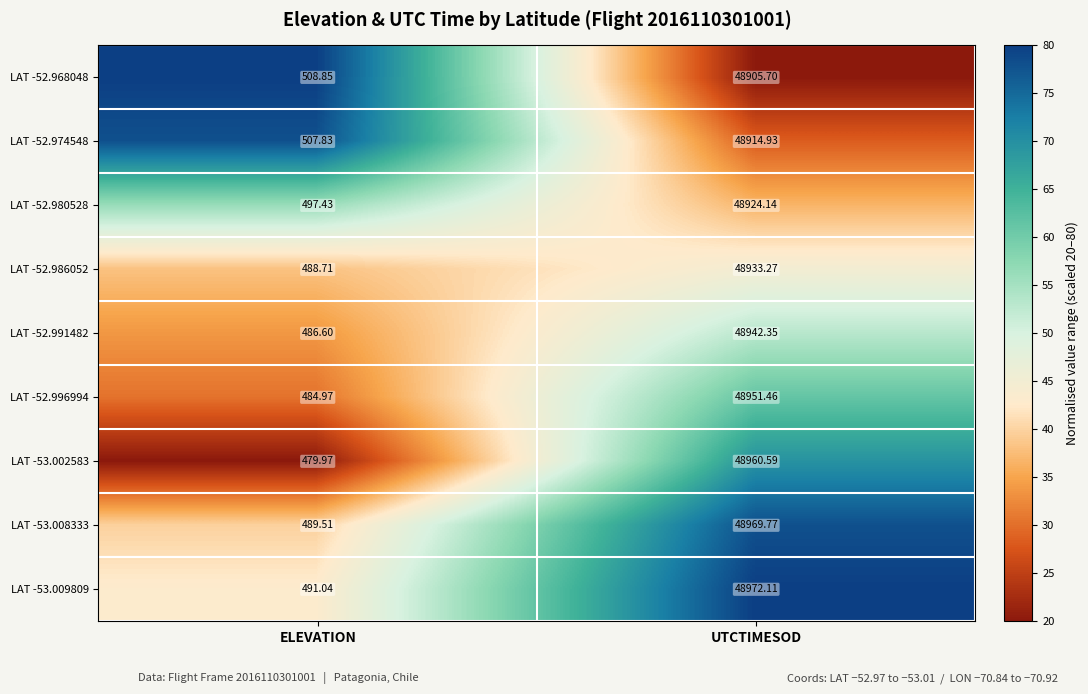

At which category does the chart reach its minimum across all series?

ELEVATION